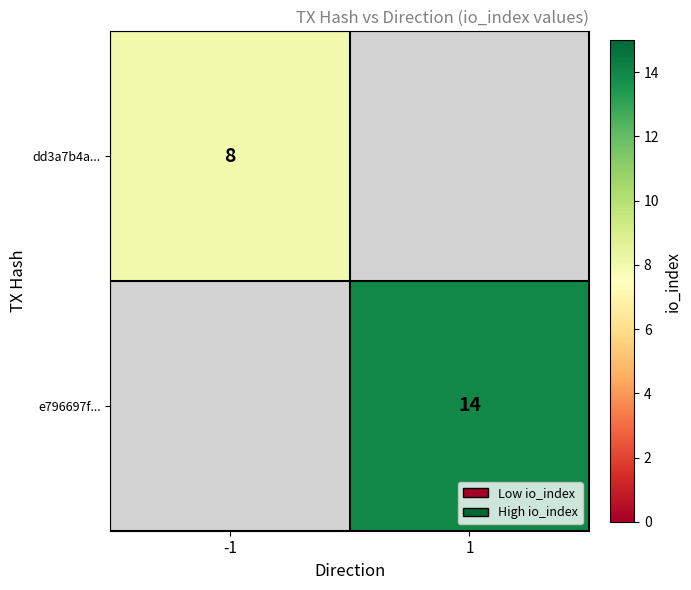

The dd3a7b4a... series shows 8 at -1. True or false?

True